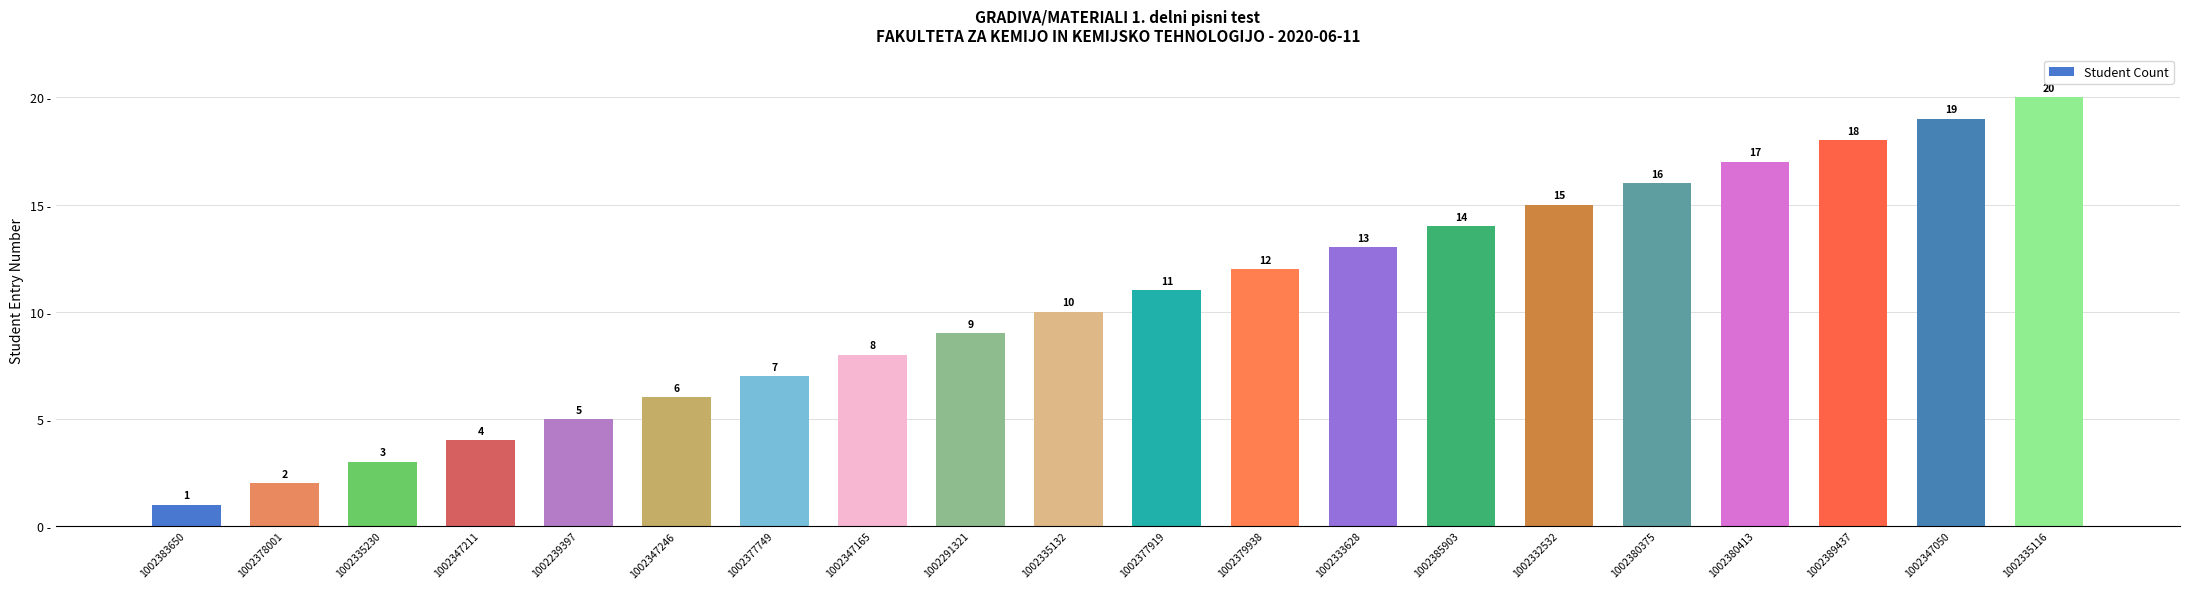

Reading right to left, list all the values displayed in this chart.

1002335116=20	1002347050=19	1002389437=18	1002380413=17	1002380375=16	1002332532=15	1002385903=14	1002333628=13	1002379938=12	1002377919=11	1002335132=10	1002291321=9	1002347165=8	1002377749=7	1002347246=6	1002239397=5	1002347211=4	1002335230=3	1002378001=2	1002383650=1